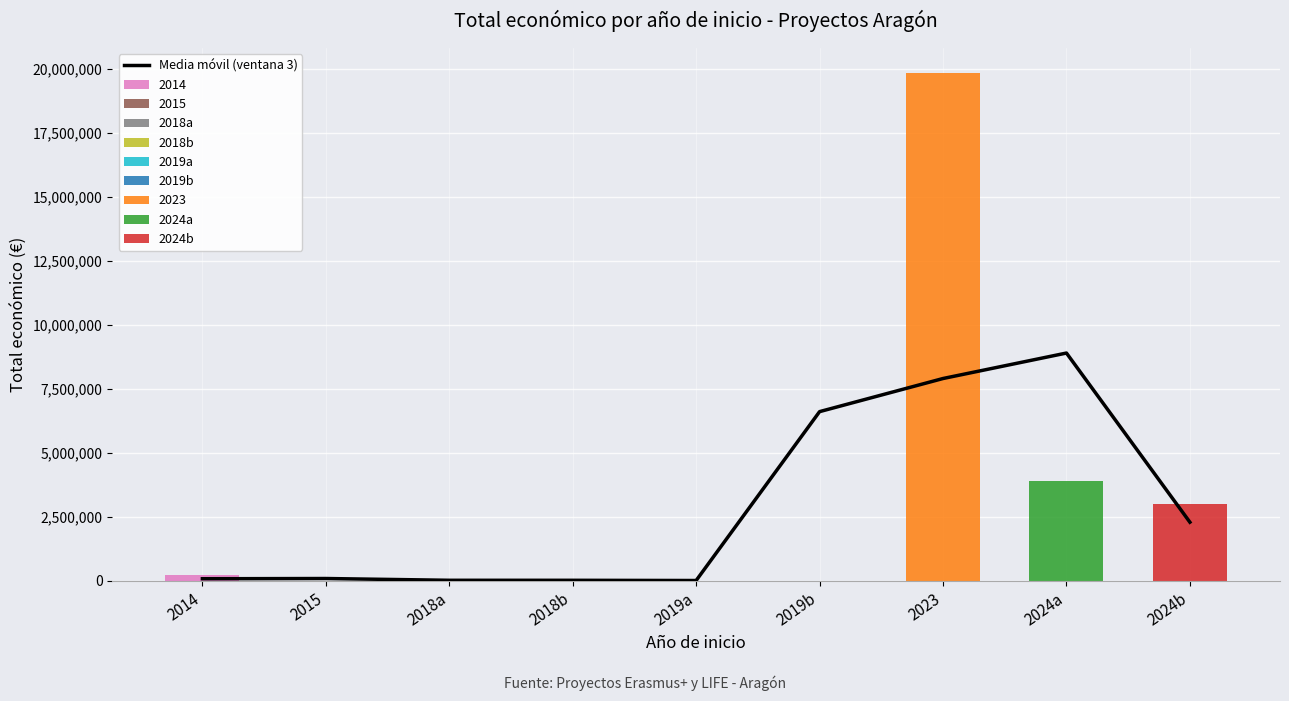

At which category does the chart reach its peak across all series?

2024a